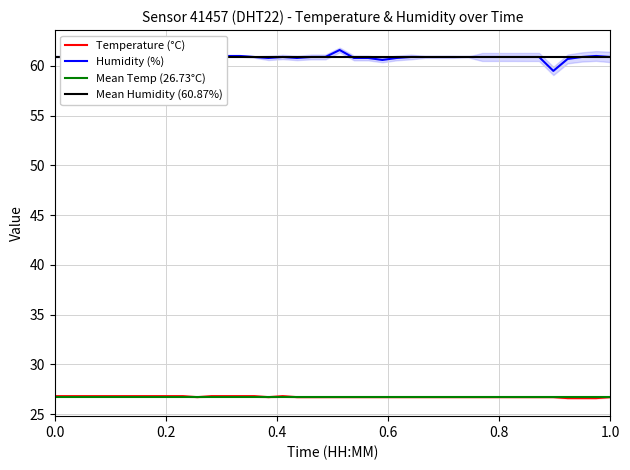

True or false: Humidity (%) and Temperature (°C) cross at least once.

False